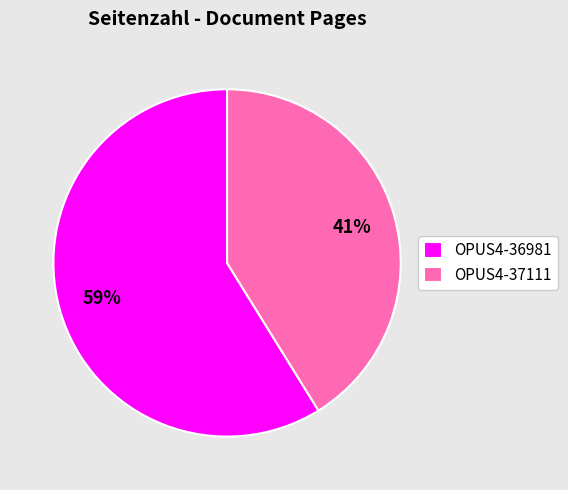

Which slice is the smallest?

OPUS4-37111